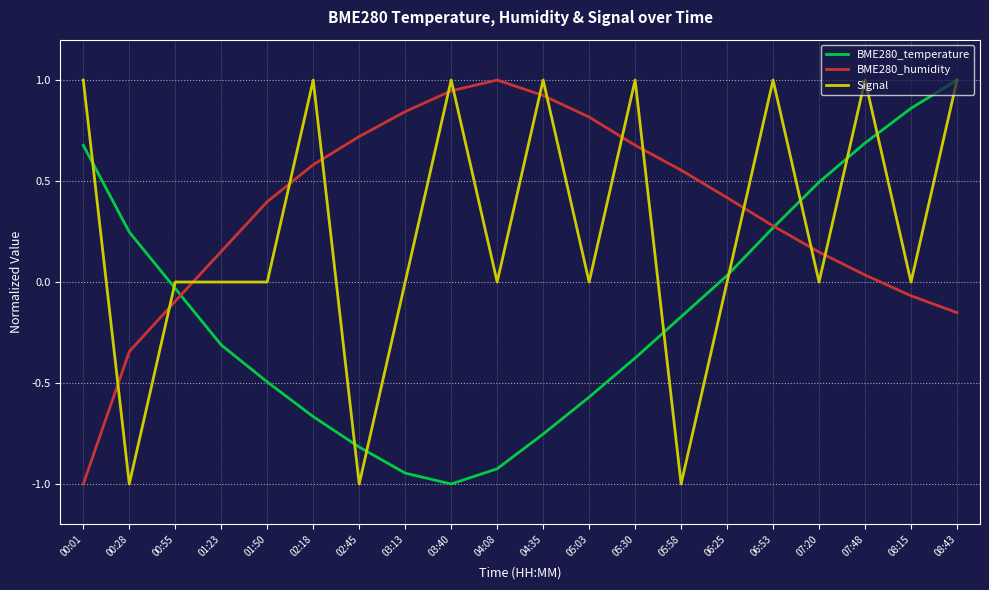

At which category does Signal reach its first local valley?

00:28